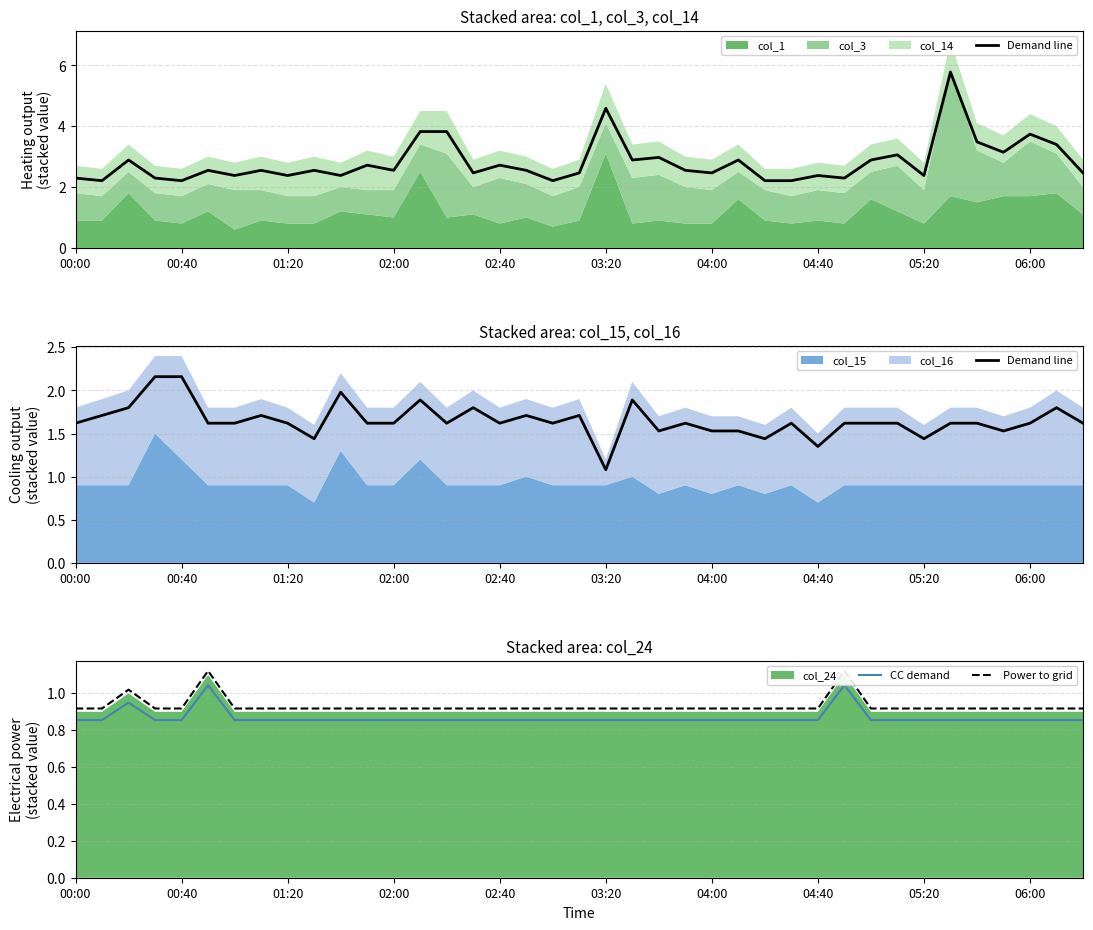

The CC demand series shows 1.2 at 06:00. True or false?

False